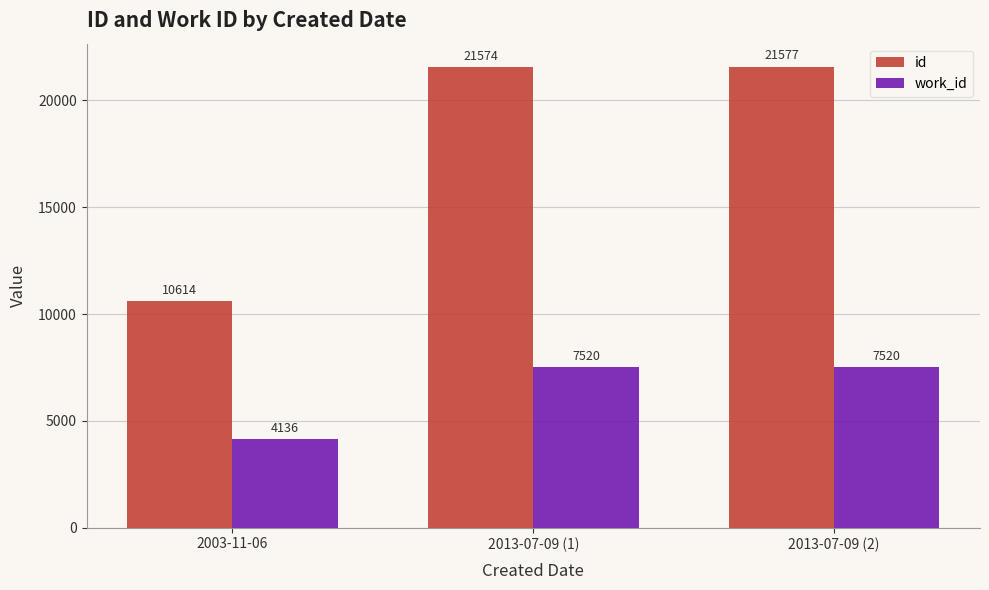

What position from the right is 2013-07-09 (2)?

1